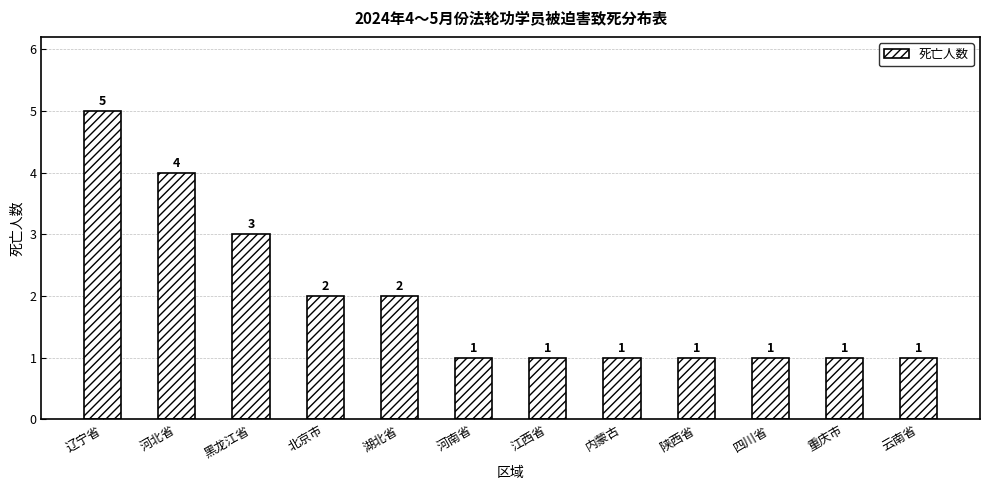

What is the value of the 4th bar from the left?

2